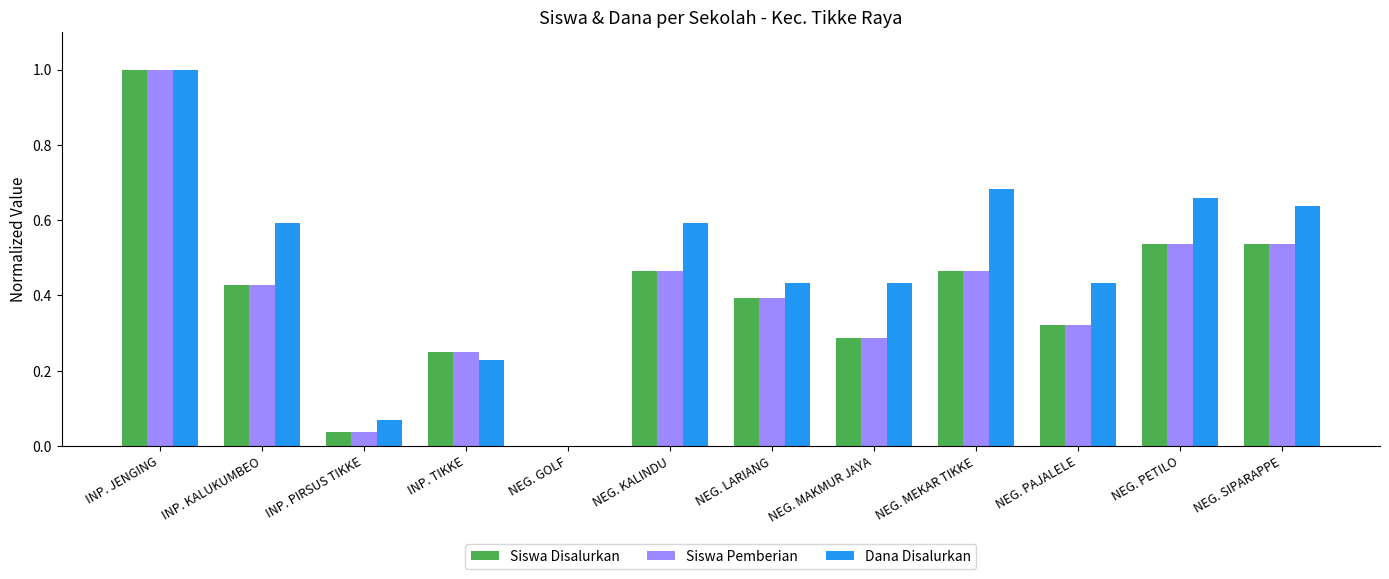

How many positive values does the Siswa Pemberian series have?

11